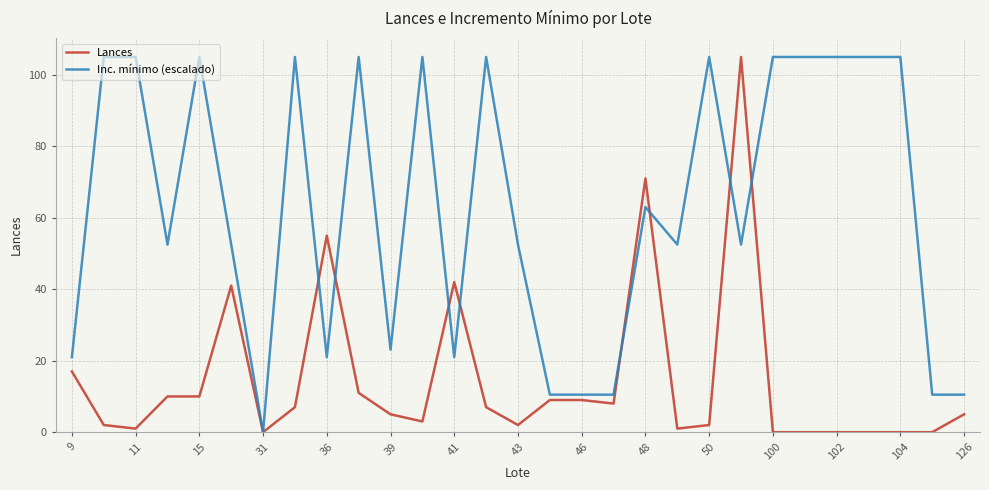

Which series has the largest total across all categories?

Inc. mínimo (escalado)